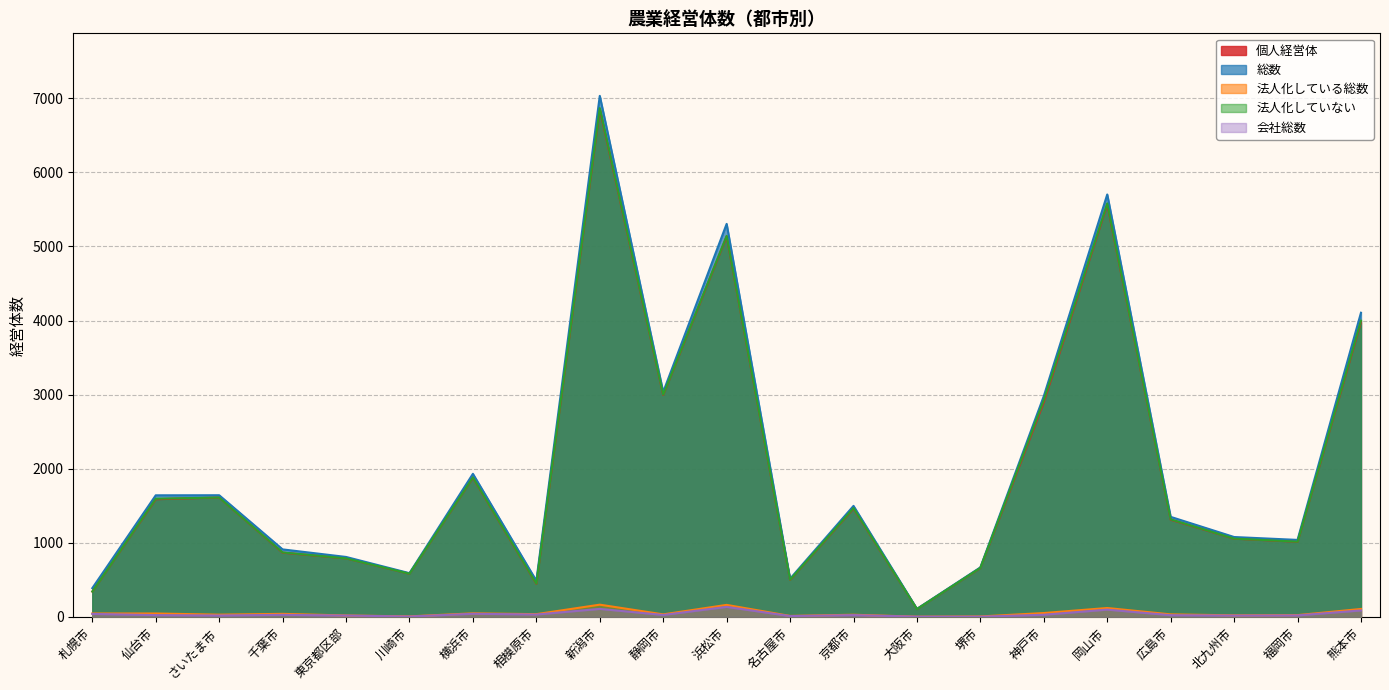

What is the difference between the 会社総数 values at 広島市 and 大阪市?

20